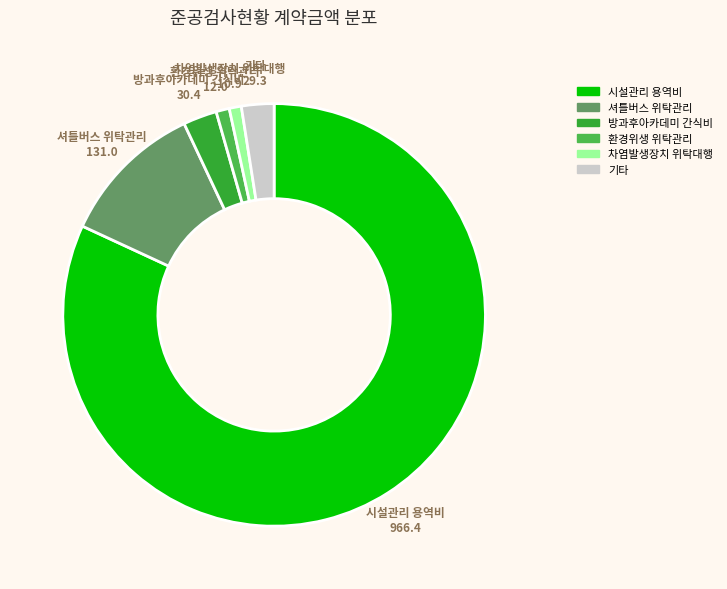

Does any single category account for the majority?

Yes